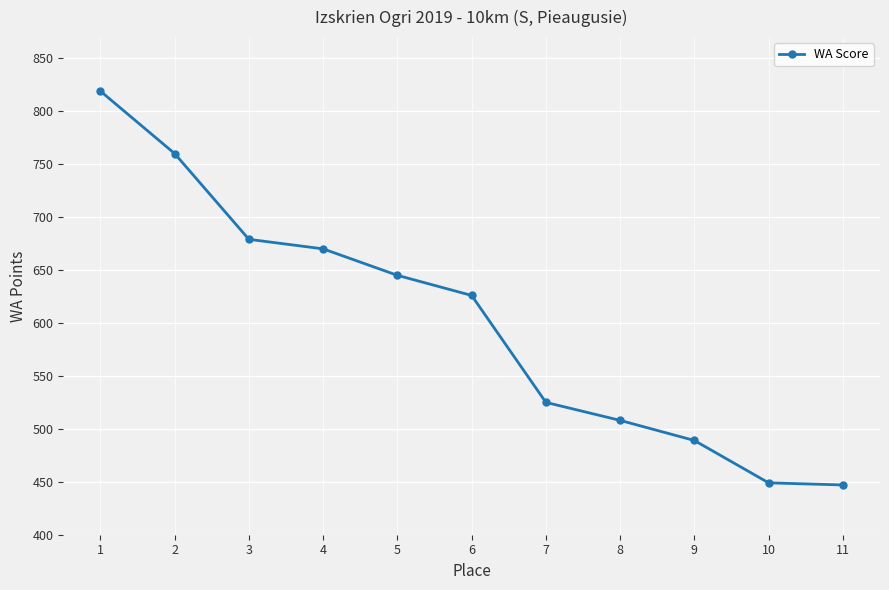

Approximately how many times larger is the value at 10 compared to 1?

0.5